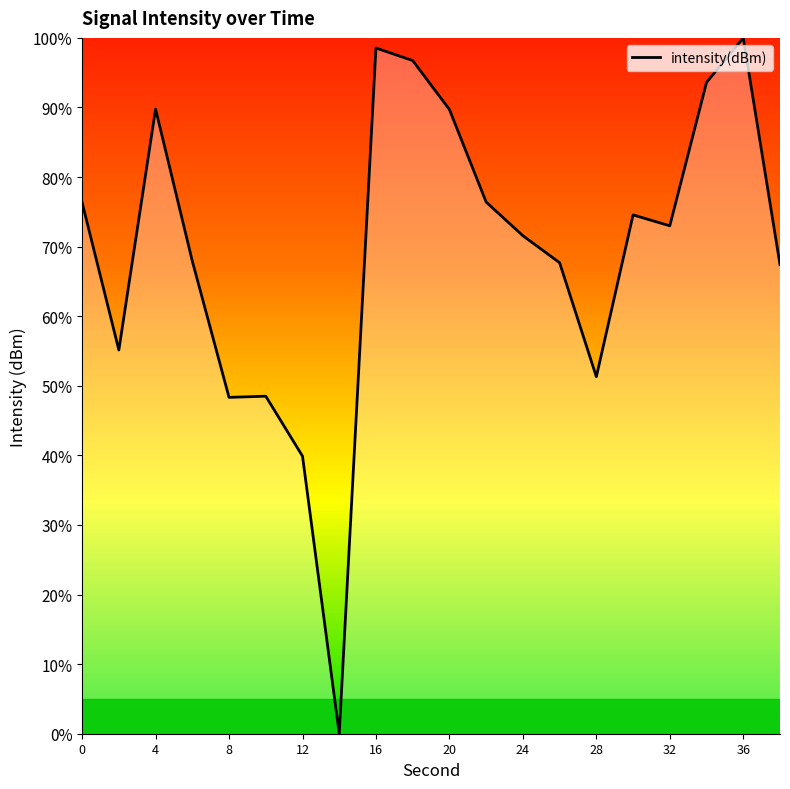

What is the difference between the maximum and minimum values?

100.0